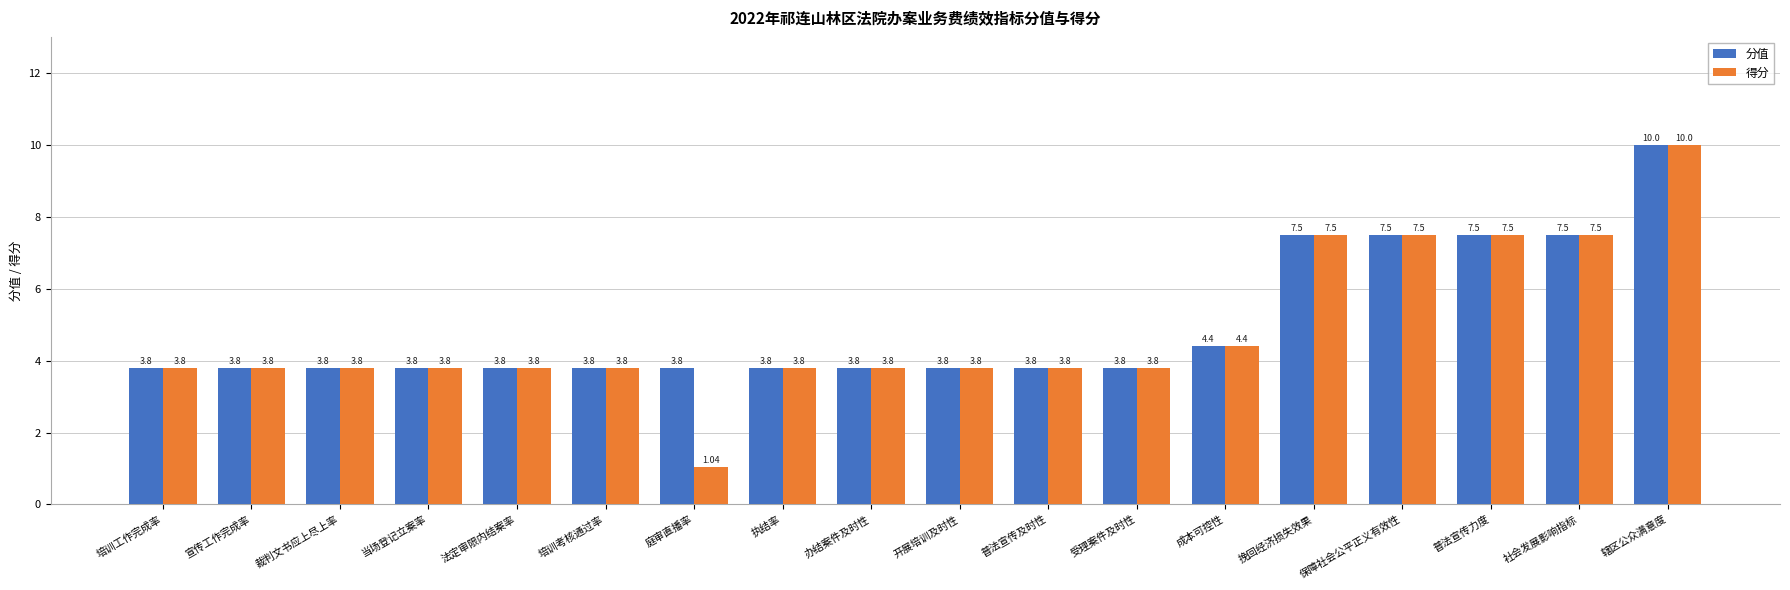

List the series in order of their overall mean, highest first.

分值, 得分